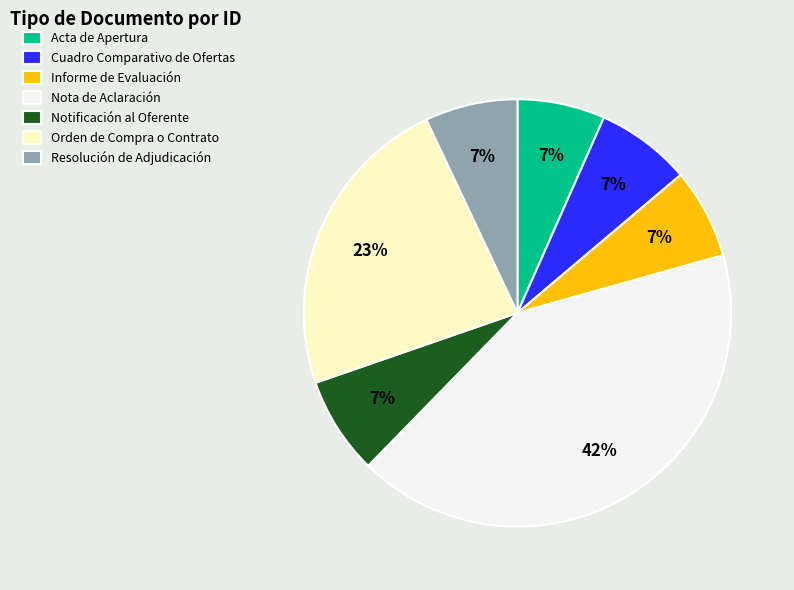

Is it true that Notificación al Oferente is 1% of the pie?

False